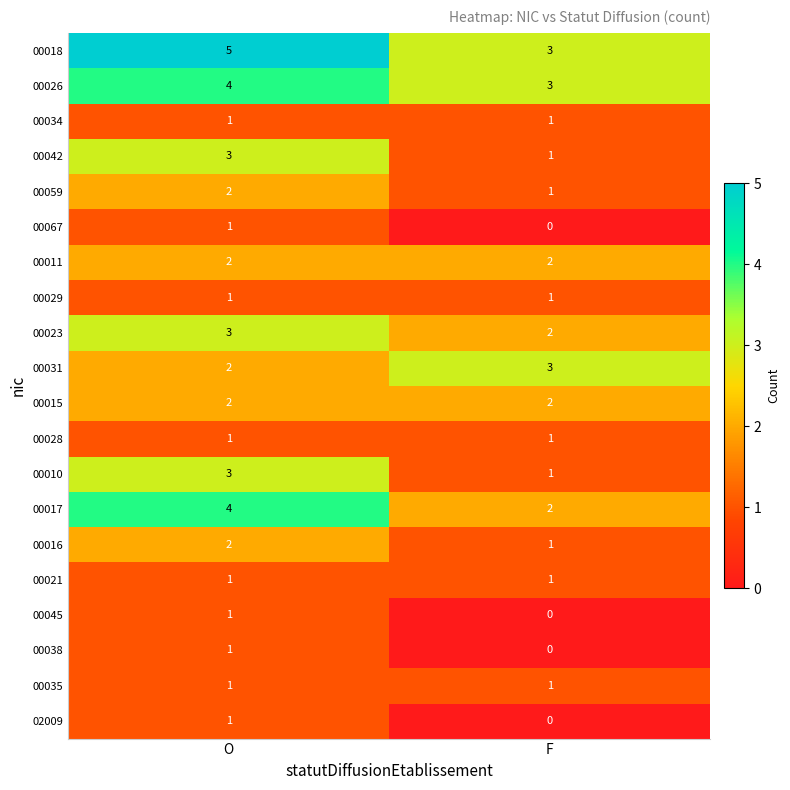

Rank the categories by 00067 value from lowest to highest.

F, O